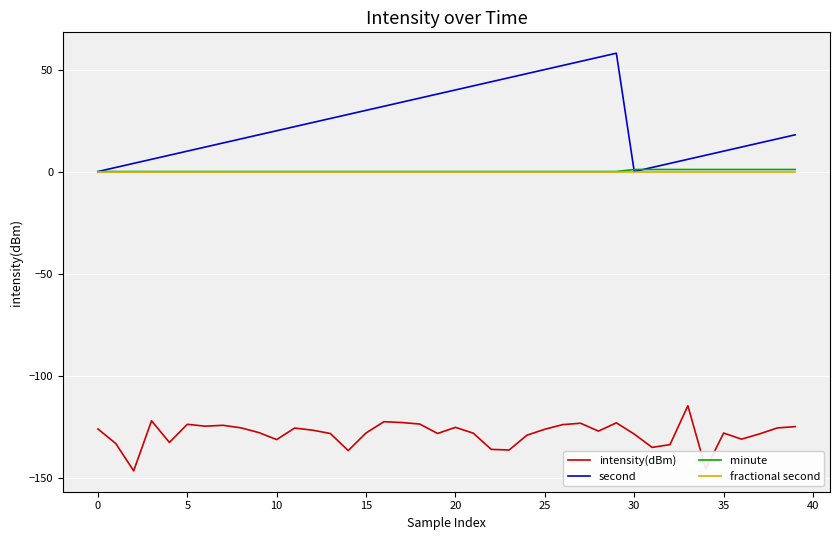

What is the highest value of the intensity(dBm) series?

-114.8